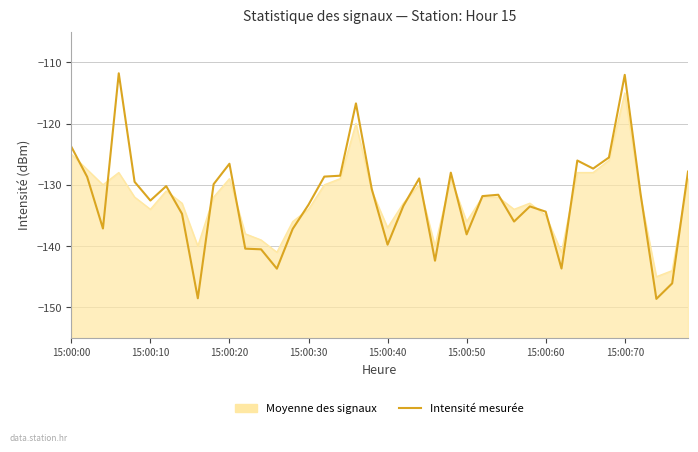

How many lines are shown in the chart?

1